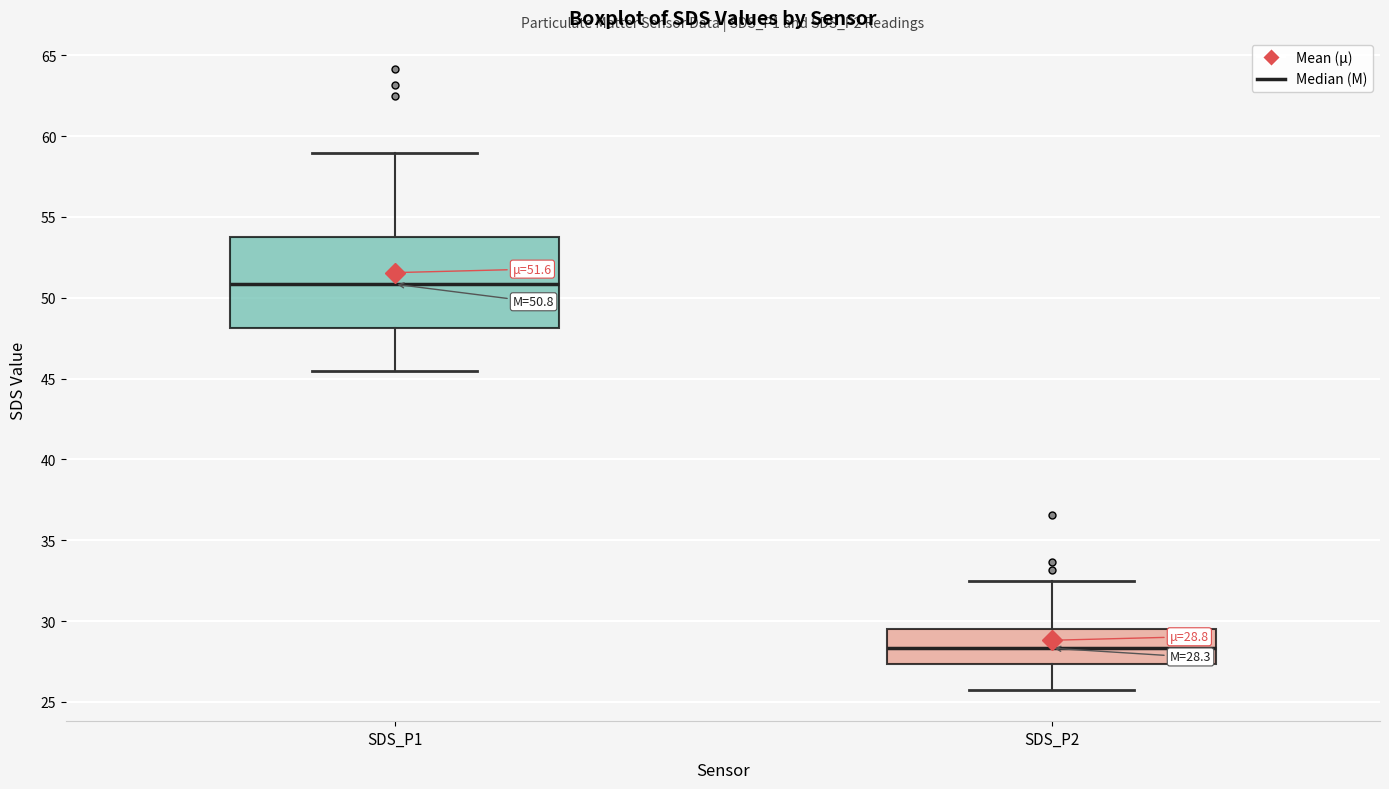

Comparing the boxes themselves (not the whiskers), which one is the tallest?

SDS_P1